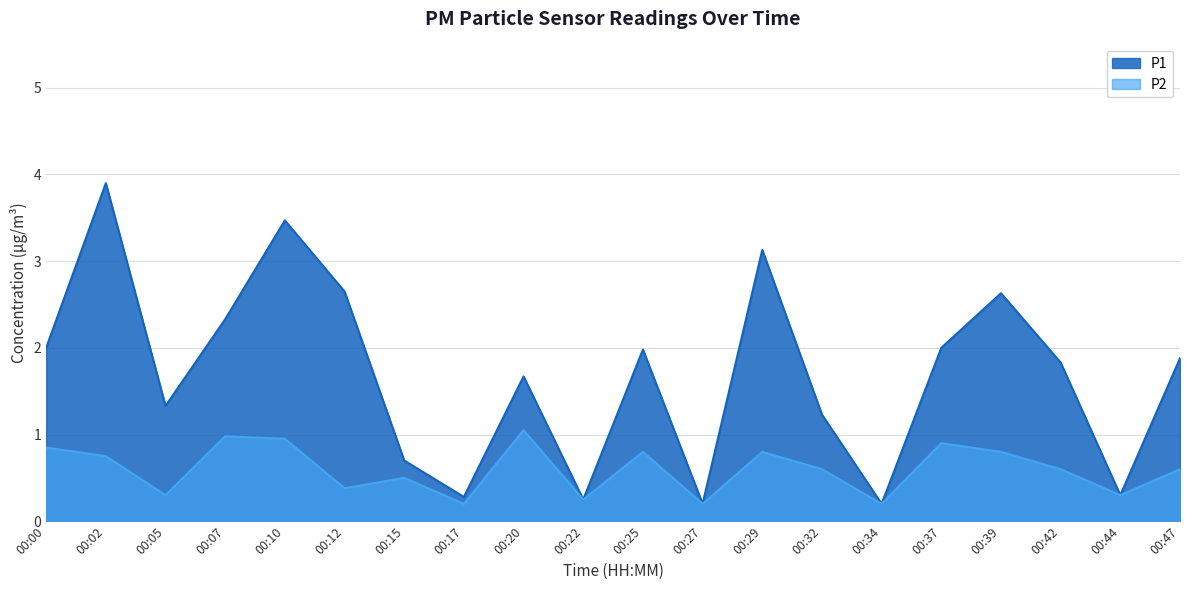

True or false: P1 and P2 intersect in this chart.

False